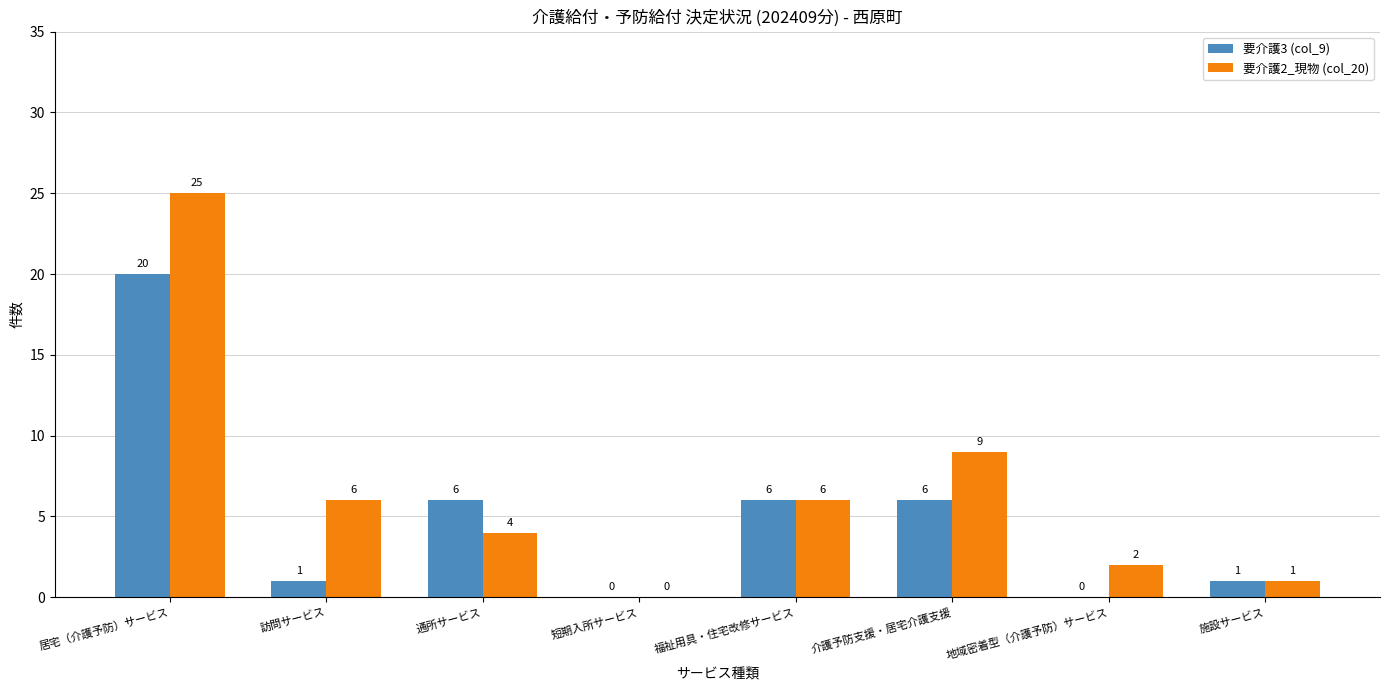

What are all the series names shown in the legend?

要介護3 (col_9), 要介護2_現物 (col_20)